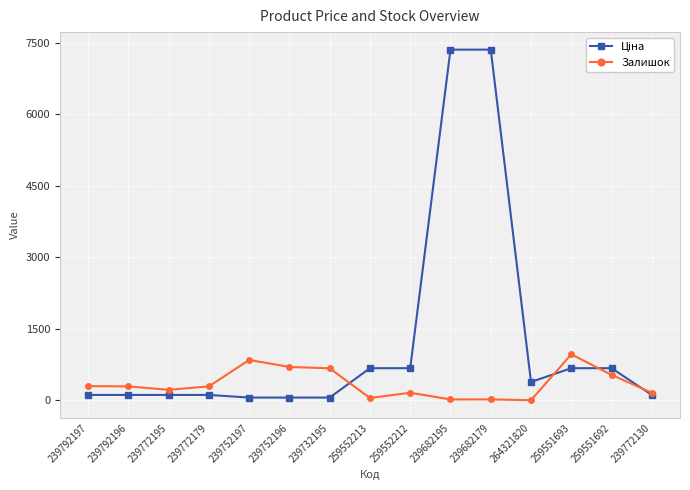

Which series changed the most between 239792196 and 259551693?

Залишок